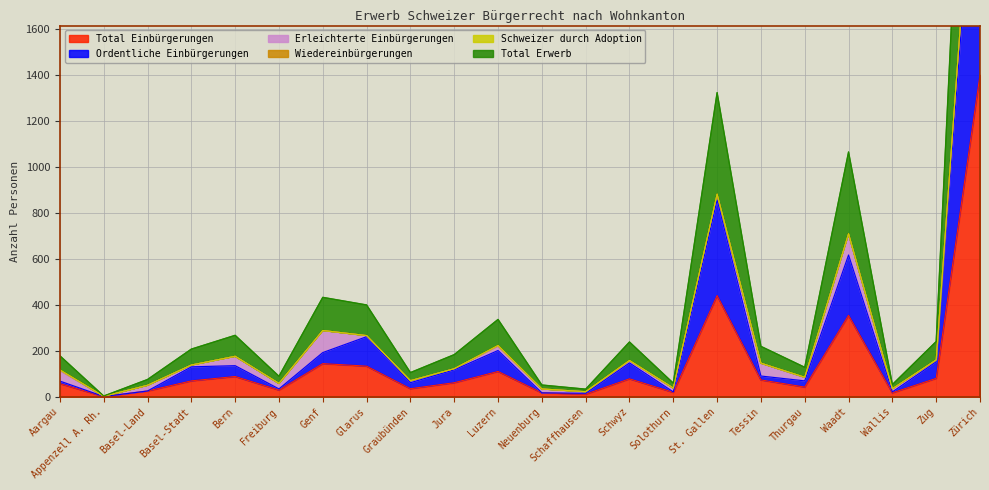

What position from the left is St. Gallen?

16